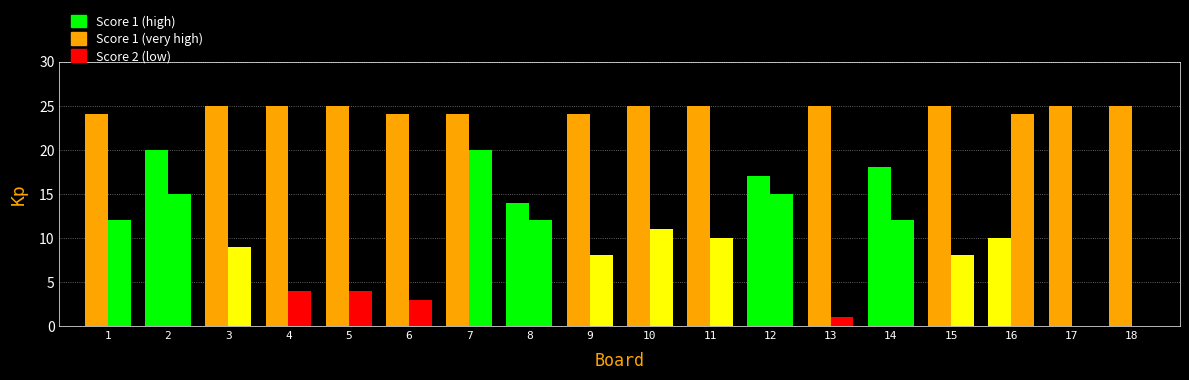

Count the number of categories in the chart.

18